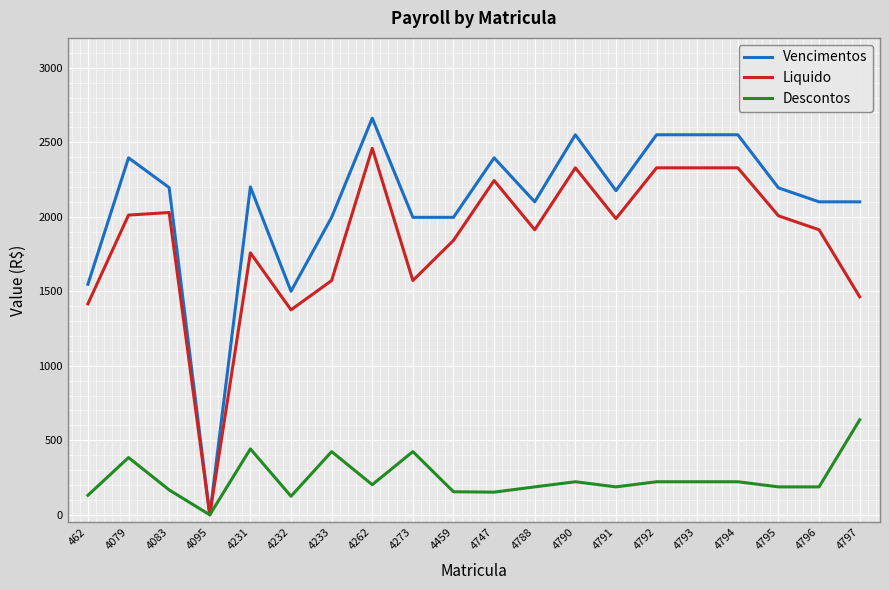

Which category has the highest value in the Vencimentos series?

4262